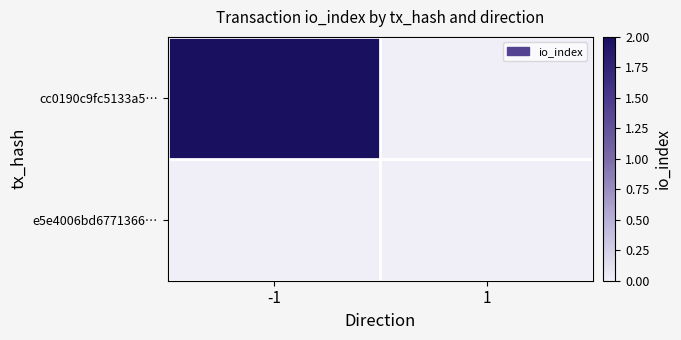

Which series has the largest range (max minus min)?

cc0190c9fc5133a5…